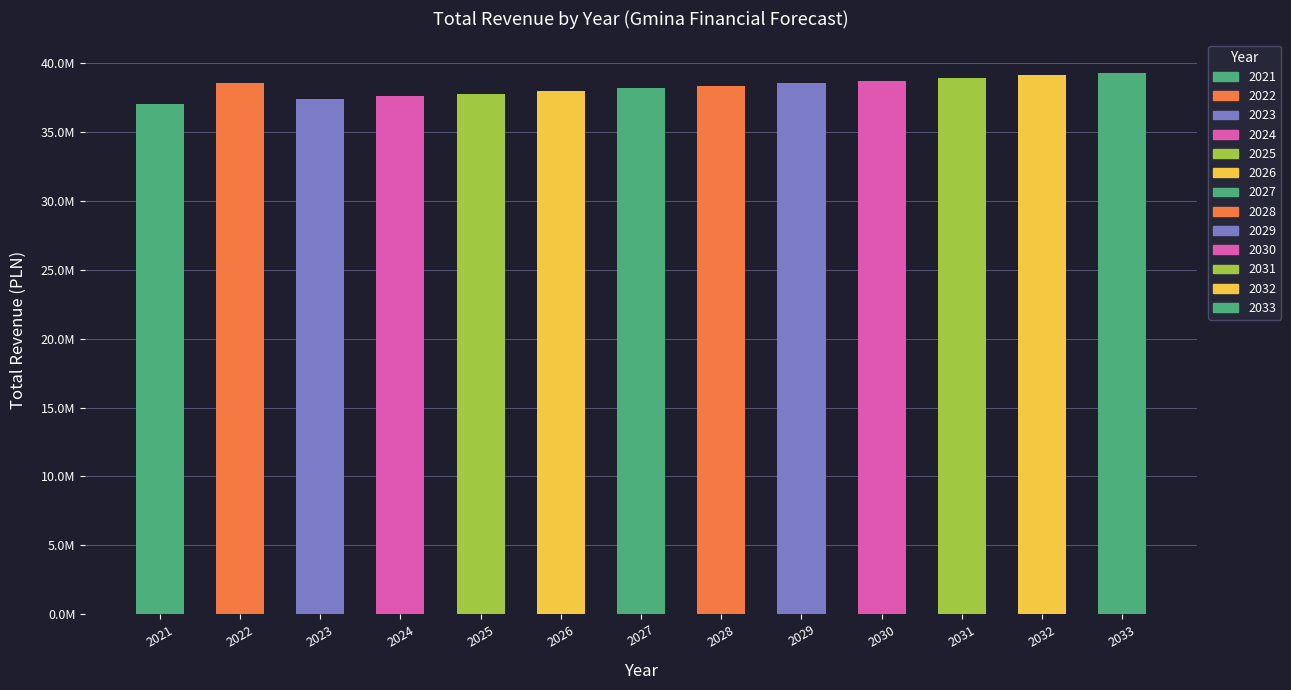

Are the bars horizontal?

No